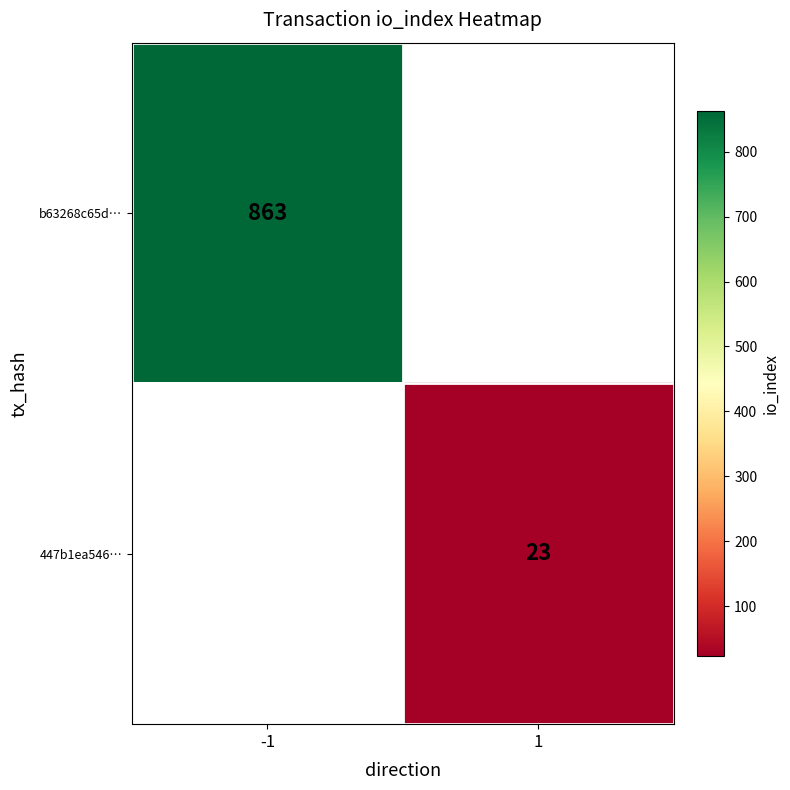

Is it true that b63268c65d… equals 863 at -1?

True